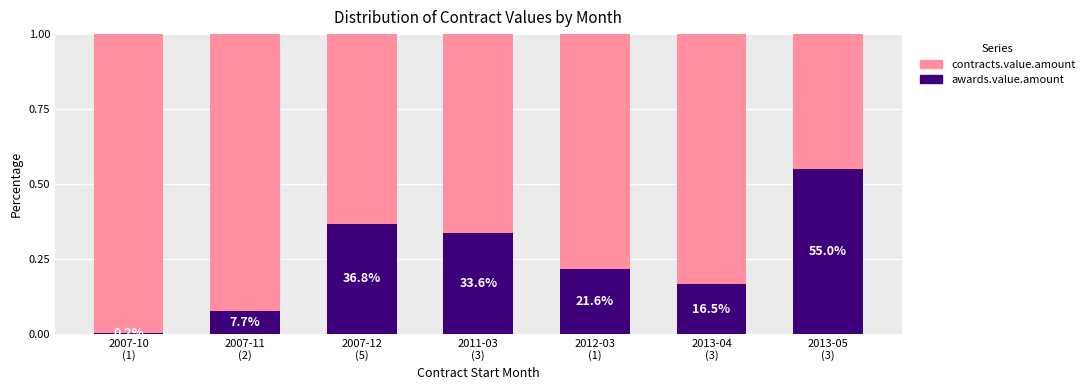

What is the difference between the maximum and minimum values in the contracts.value.amount series?

0.5